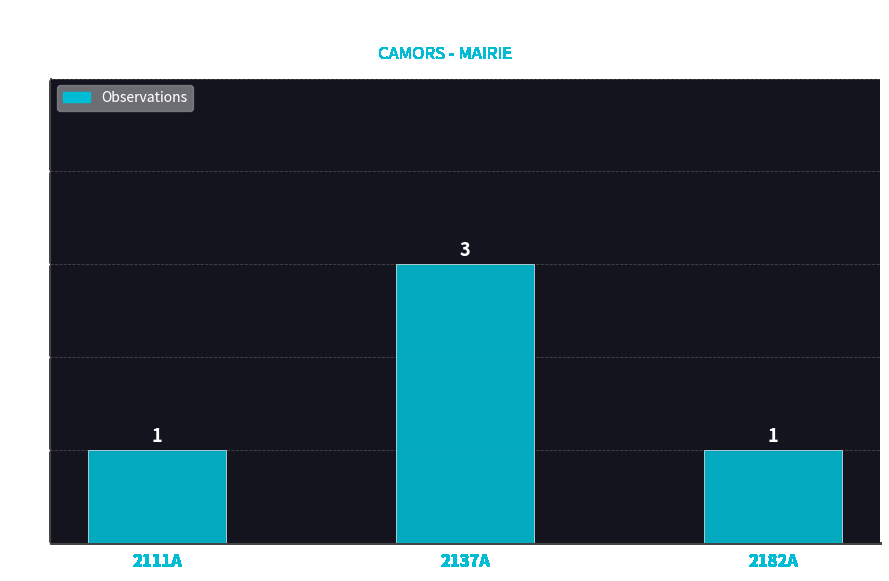

What is the smallest value displayed?

1